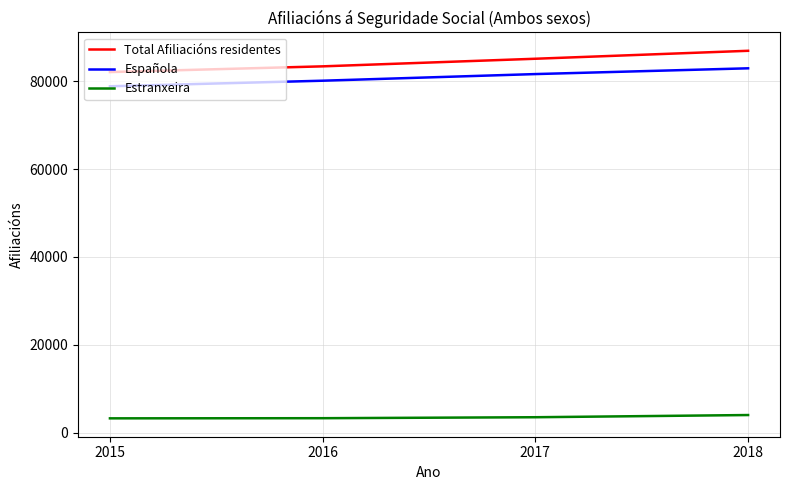

The Estranxeira series shows 3489.5 at 2017. True or false?

True